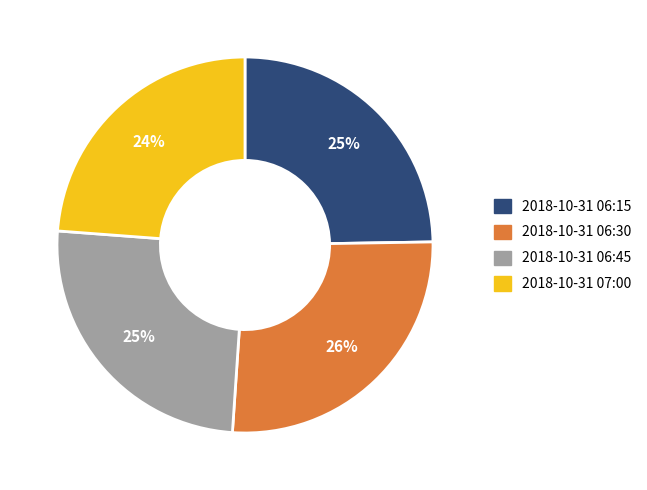

Is the sum of 2018-10-31 06:45 and 2018-10-31 07:00 greater than half?

No